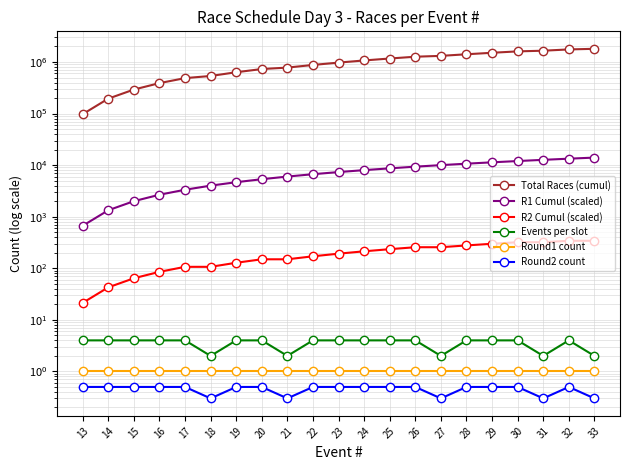

What is the approximate value of R2 Cumul (scaled) at 16?

85.3